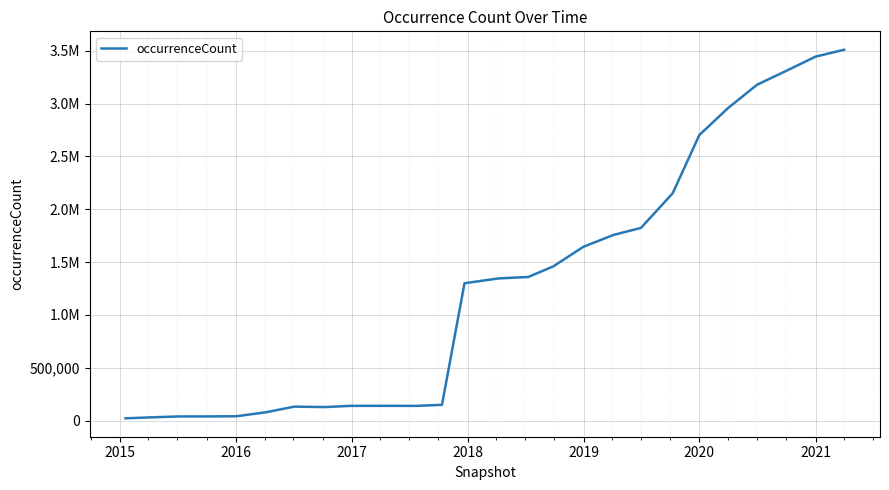

What is the value of the 5th point from the left?

42227